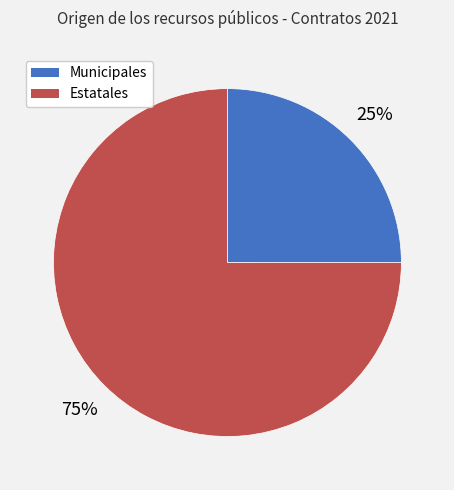

To the nearest percent, what percentage of the pie is Municipales?

25%